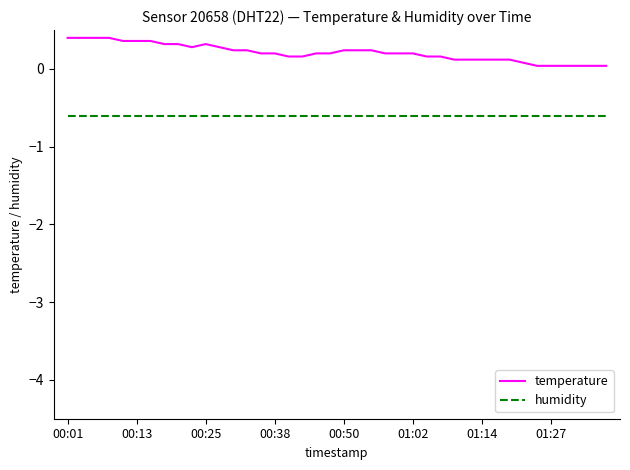

True or false: humidity and temperature intersect in this chart.

False